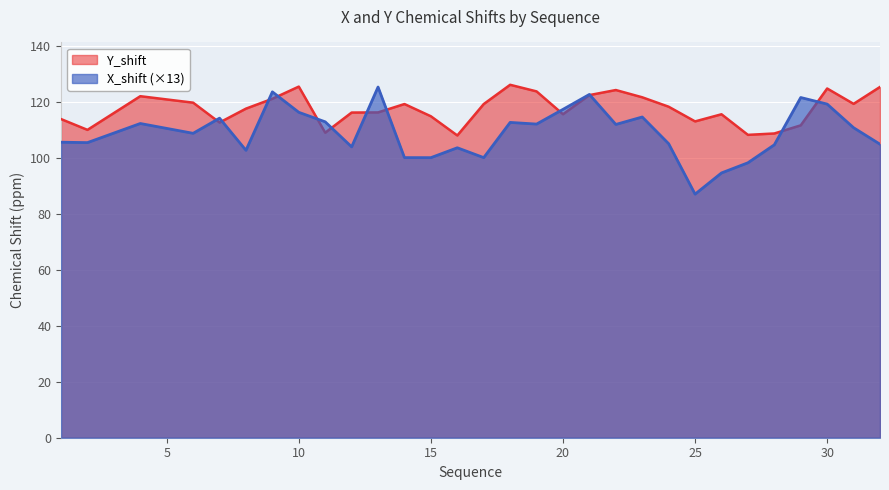

List the labels in order of Y_shift value, smallest first.

16, 27, 28, 11, 2, 29, 7, 25, 1, 15, 26, 20, 12, 13, 8, 24, 17, 14, 31, 6, 9, 23, 4, 21, 19, 22, 30, 32, 10, 18